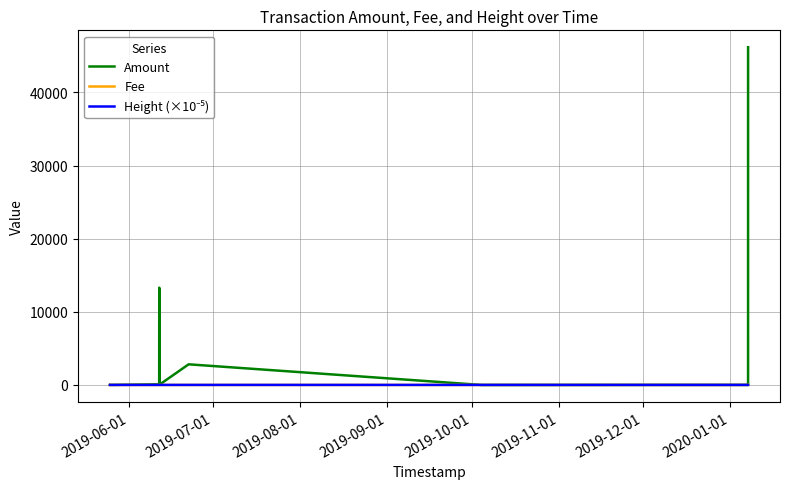

Which series has the largest total across all categories?

Amount